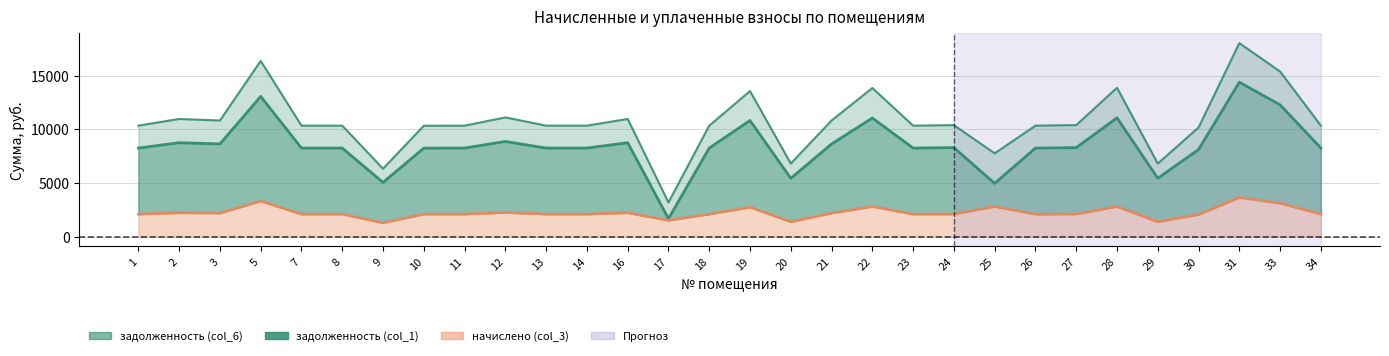

What is the total value across all series at 23?

20691.6